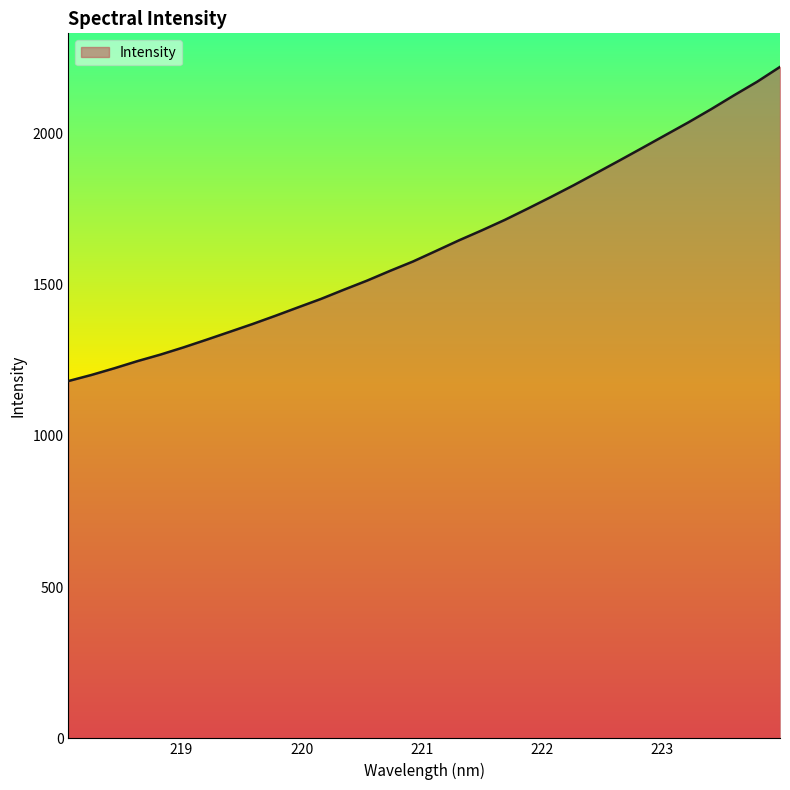

What is the difference between the maximum and minimum values?

1038.2